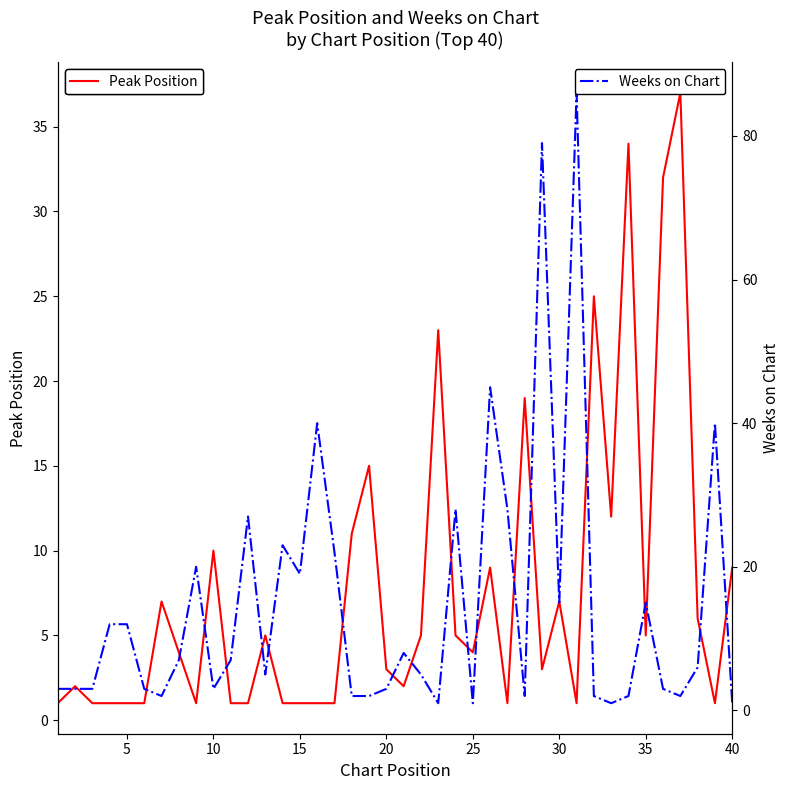

What is the value of the Weeks on Chart point at the 6th from the left?

3